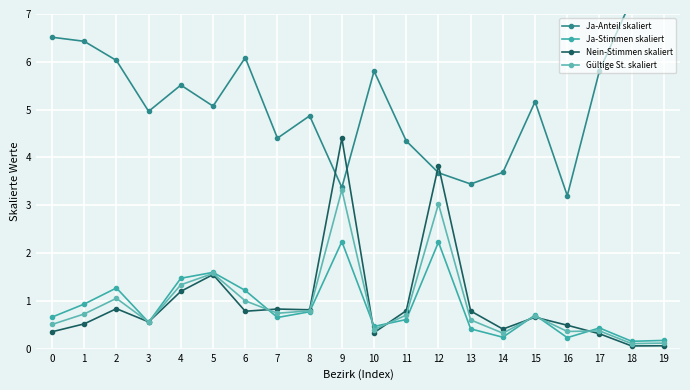

Does the chart display data point markers on the line(s)?

Yes